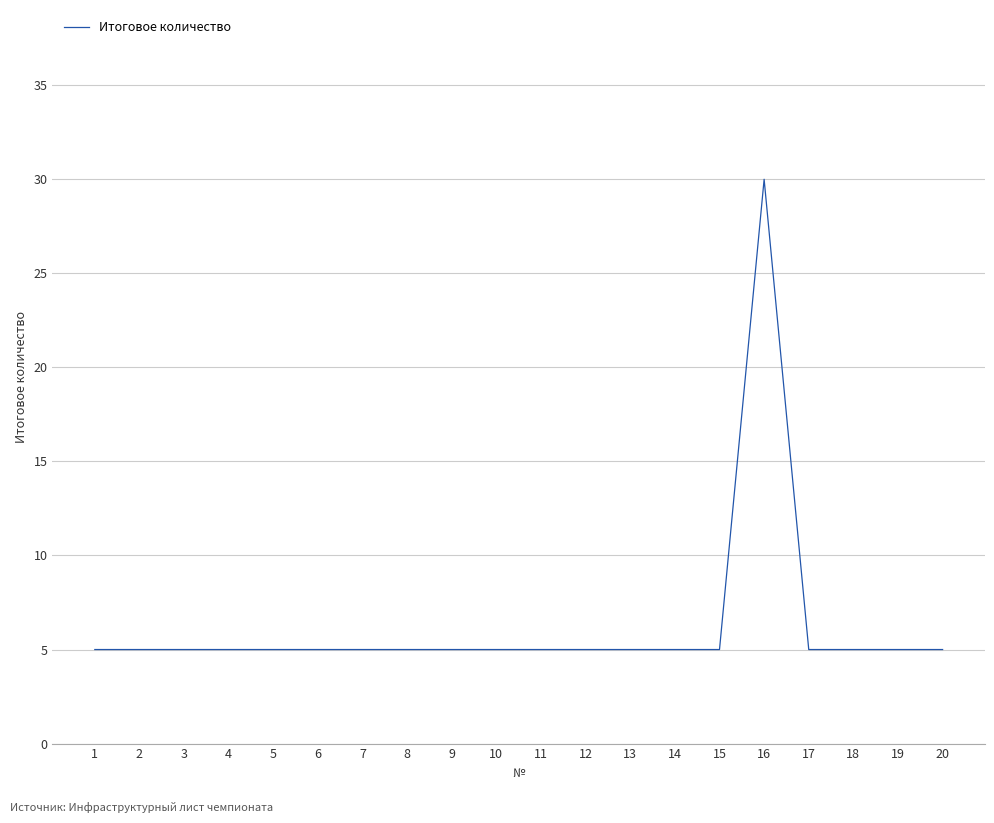

Is it true that the value at 10 is 8?

False